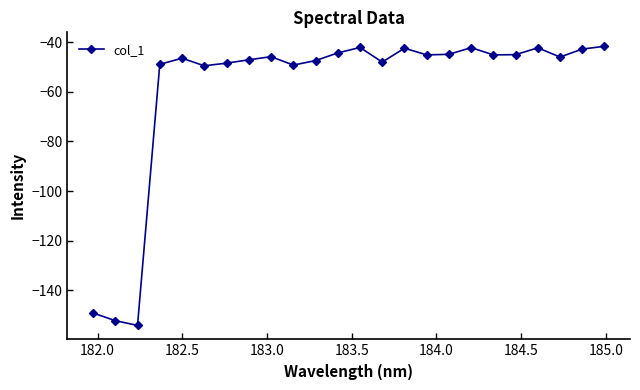

Count the number of data series in this chart.

1